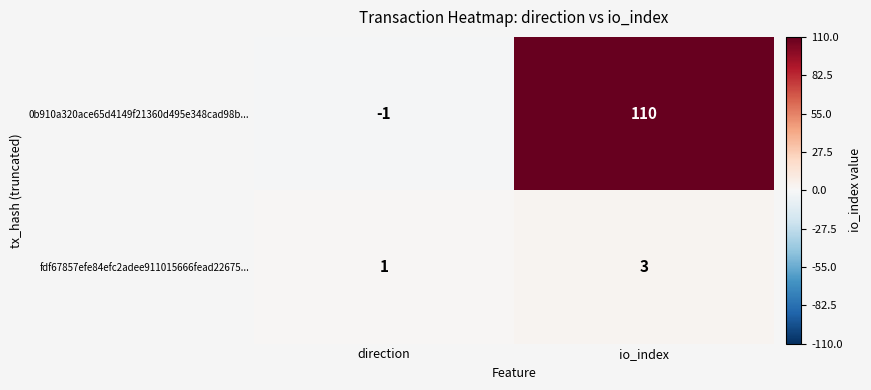

Reading right to left, transcribe all the data shown in this chart.

0b910a320ace65d4149f21360d495e348cad98b...: io_index=110	direction=-1
fdf67857efe84efc2adee911015666fead22675...: io_index=3	direction=1